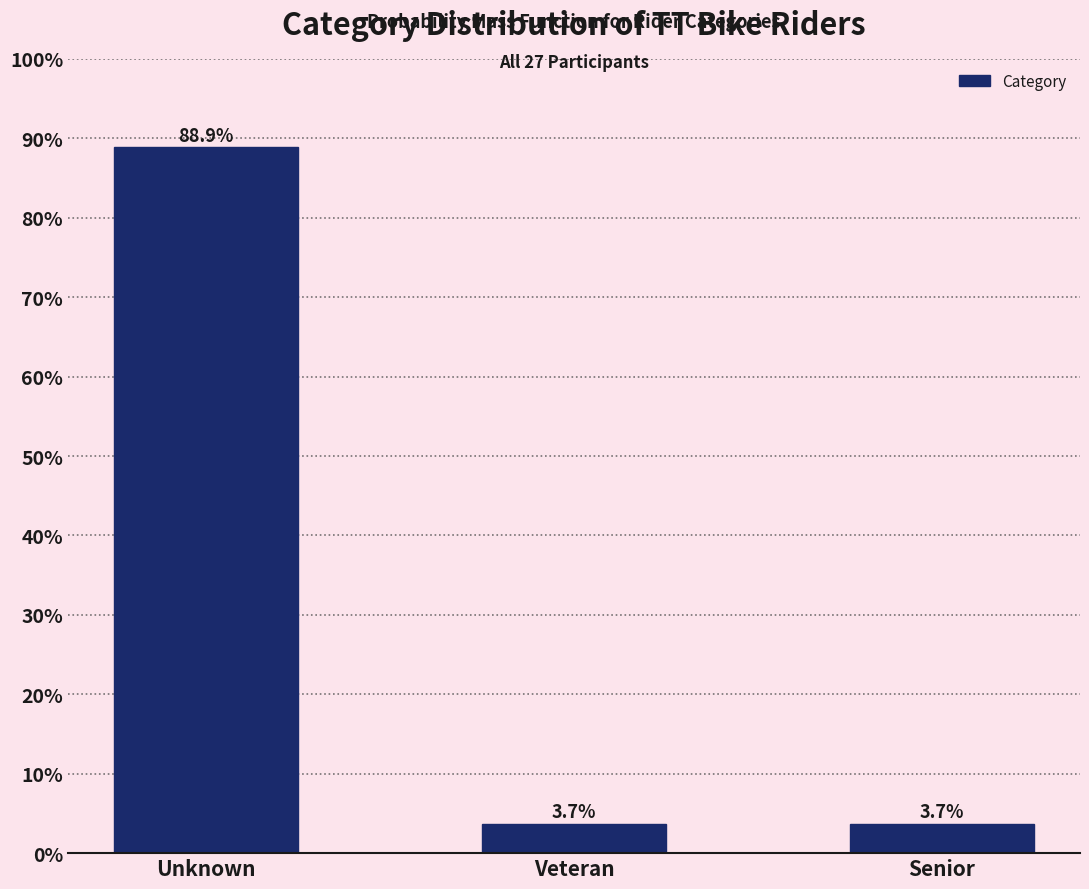

Reading right to left, transcribe all the data shown in this chart.

3.7	3.7	88.9